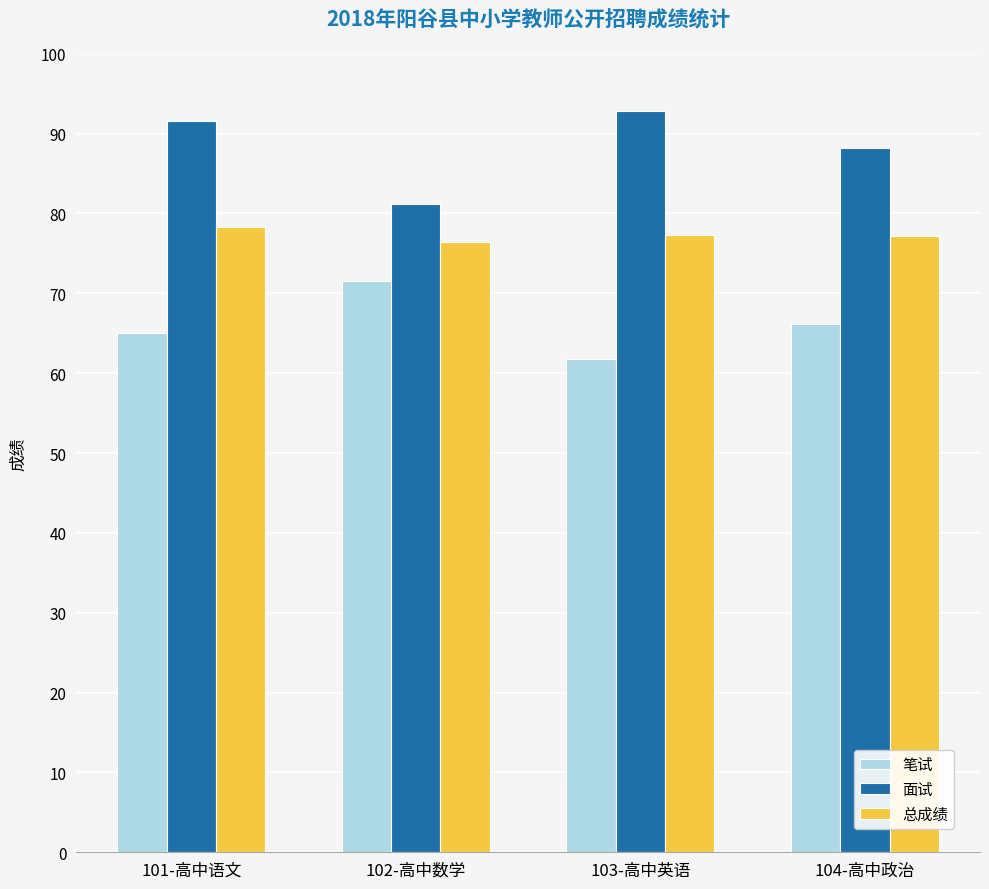

Rank the categories by 面试 value from lowest to highest.

102-高中数学, 104-高中政治, 101-高中语文, 103-高中英语